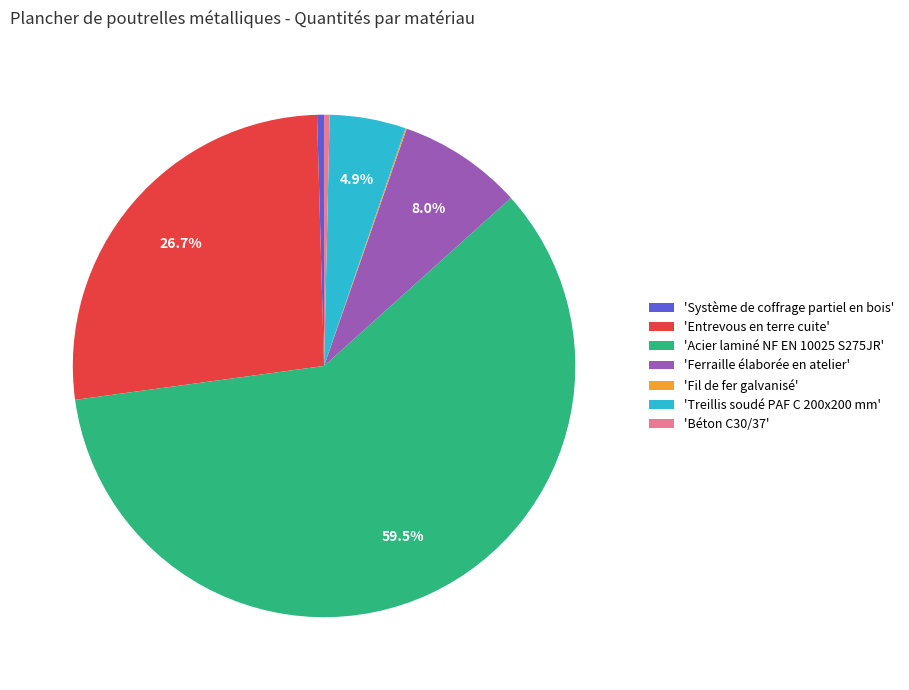

Which has a higher value, 'Treillis soudé PAF C 200x200 mm' or 'Système de coffrage partiel en bois'?

'Treillis soudé PAF C 200x200 mm'